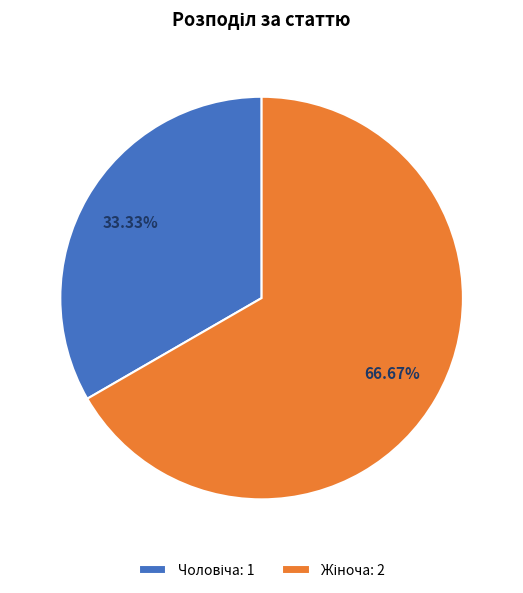

Is there any slice that represents more than half of the pie?

Yes